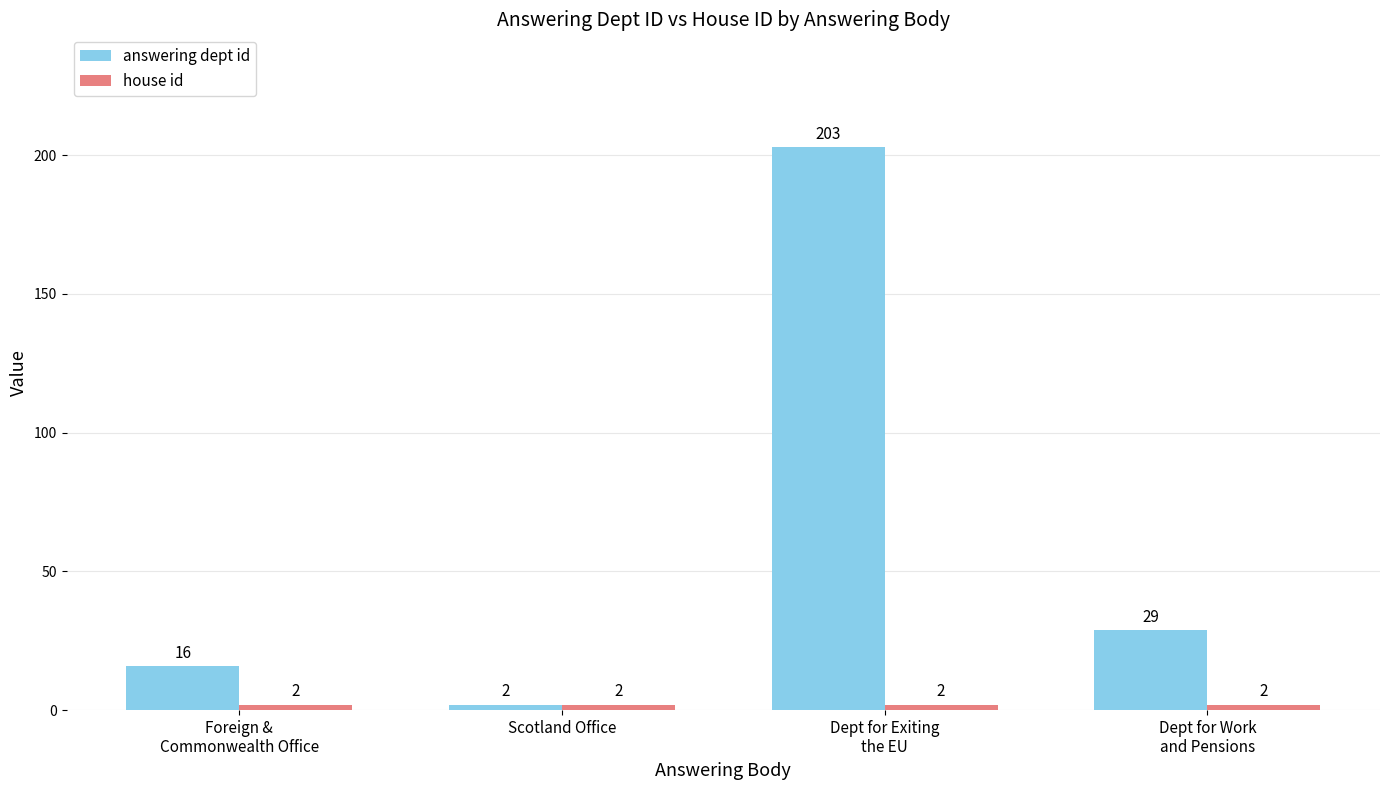

What is the total value across all series at Dept for Exiting
the EU?

205